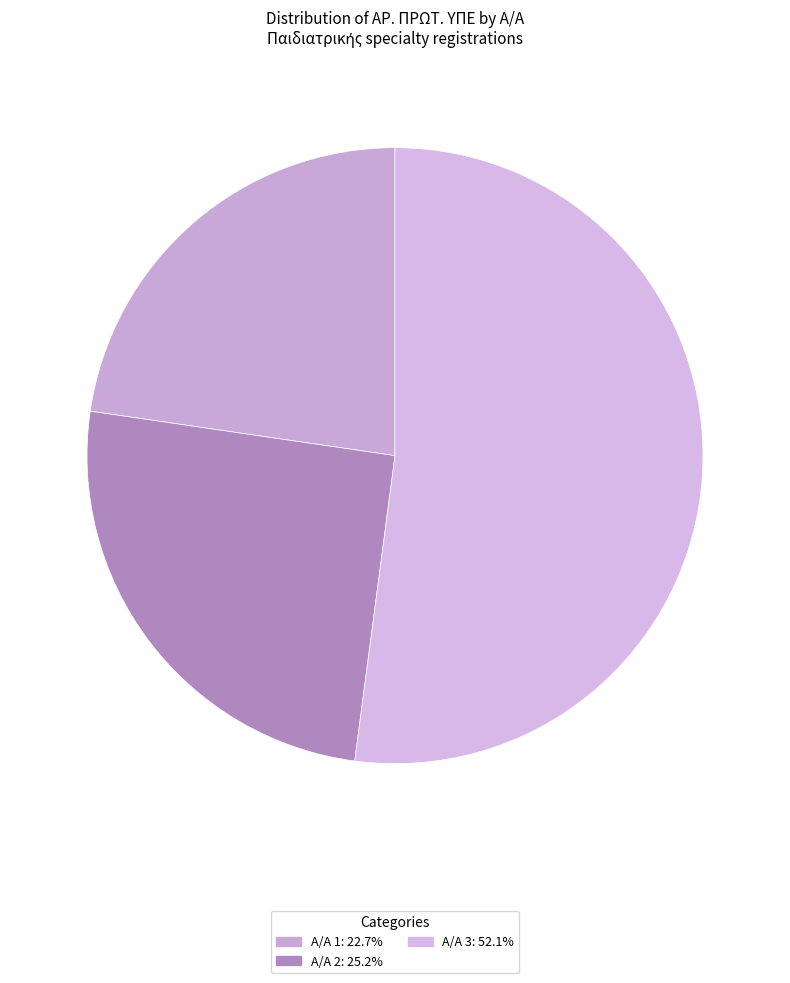

How many segments does this pie chart have?

3